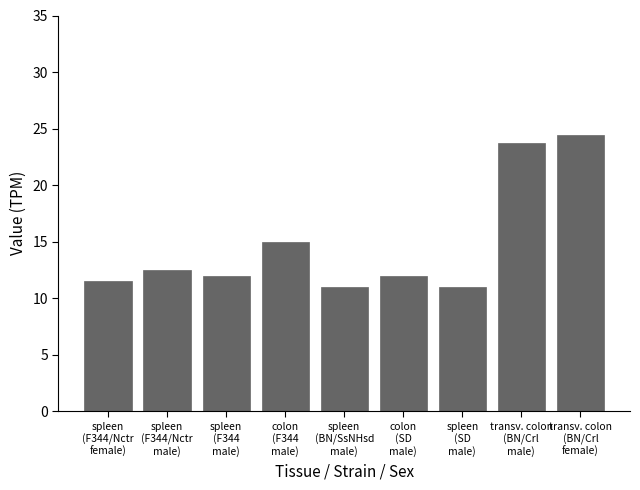

Is it true that the value at spleen
(F344/Nctr
female) is 11.5?

True